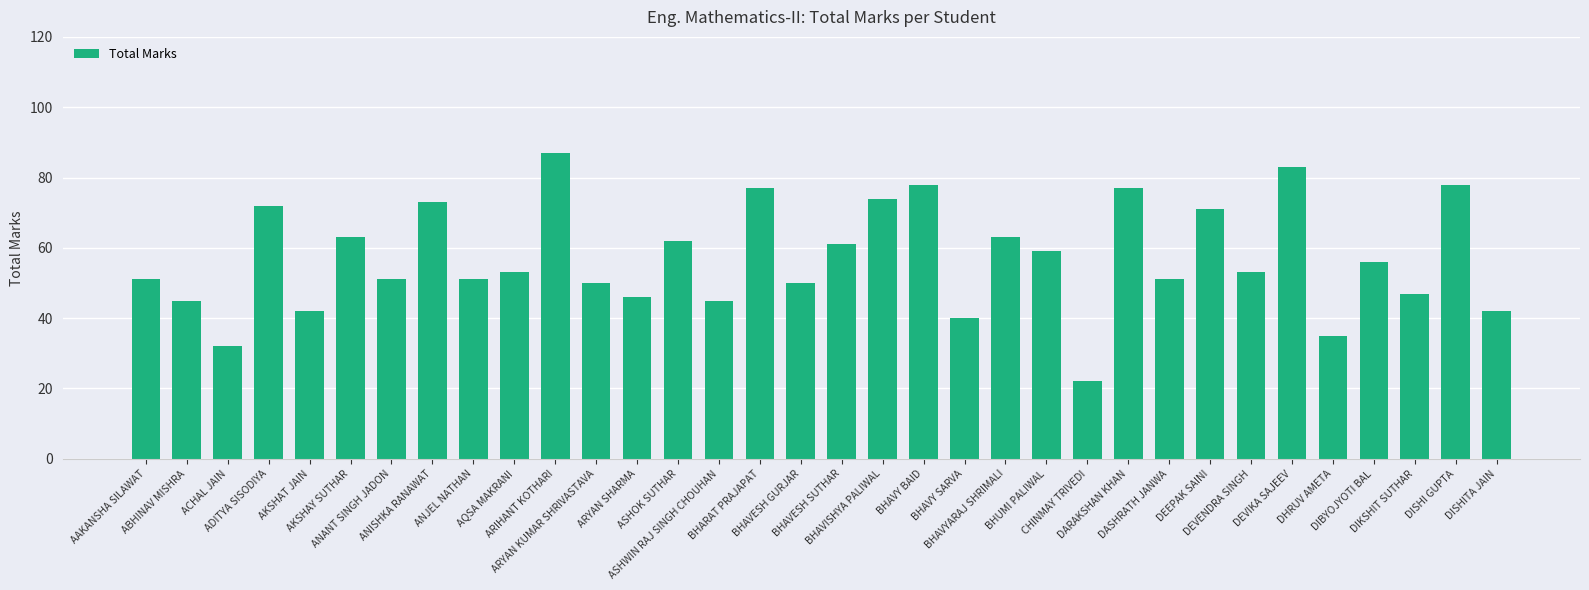

At which label does the data first exceed 53?

ADITYA SISODIYA